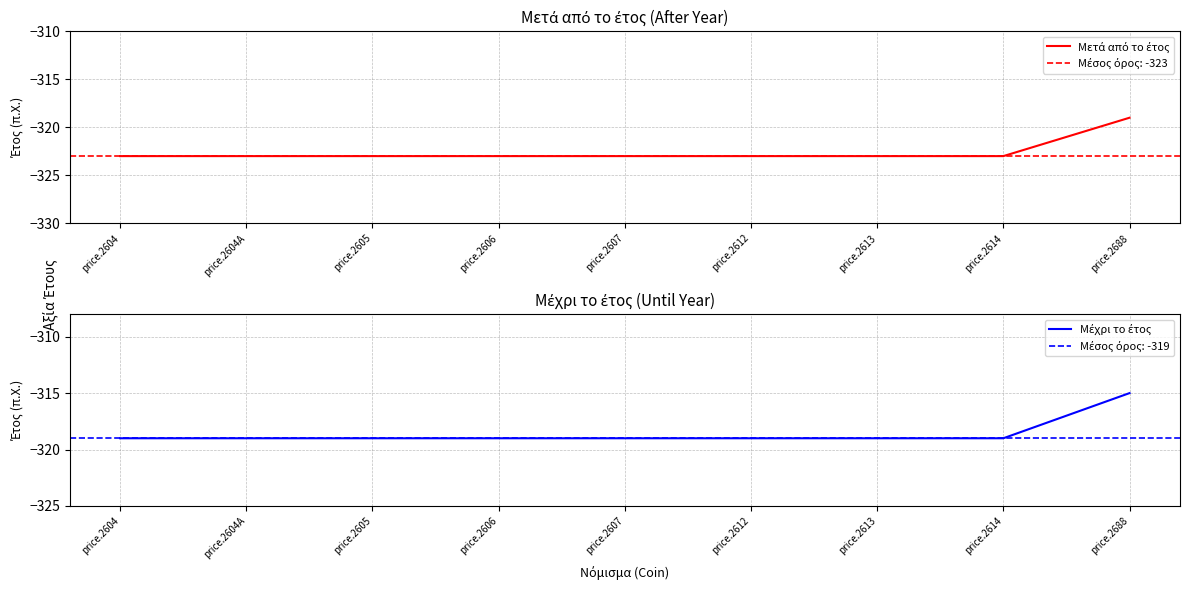

Count the number of data series in this chart.

2